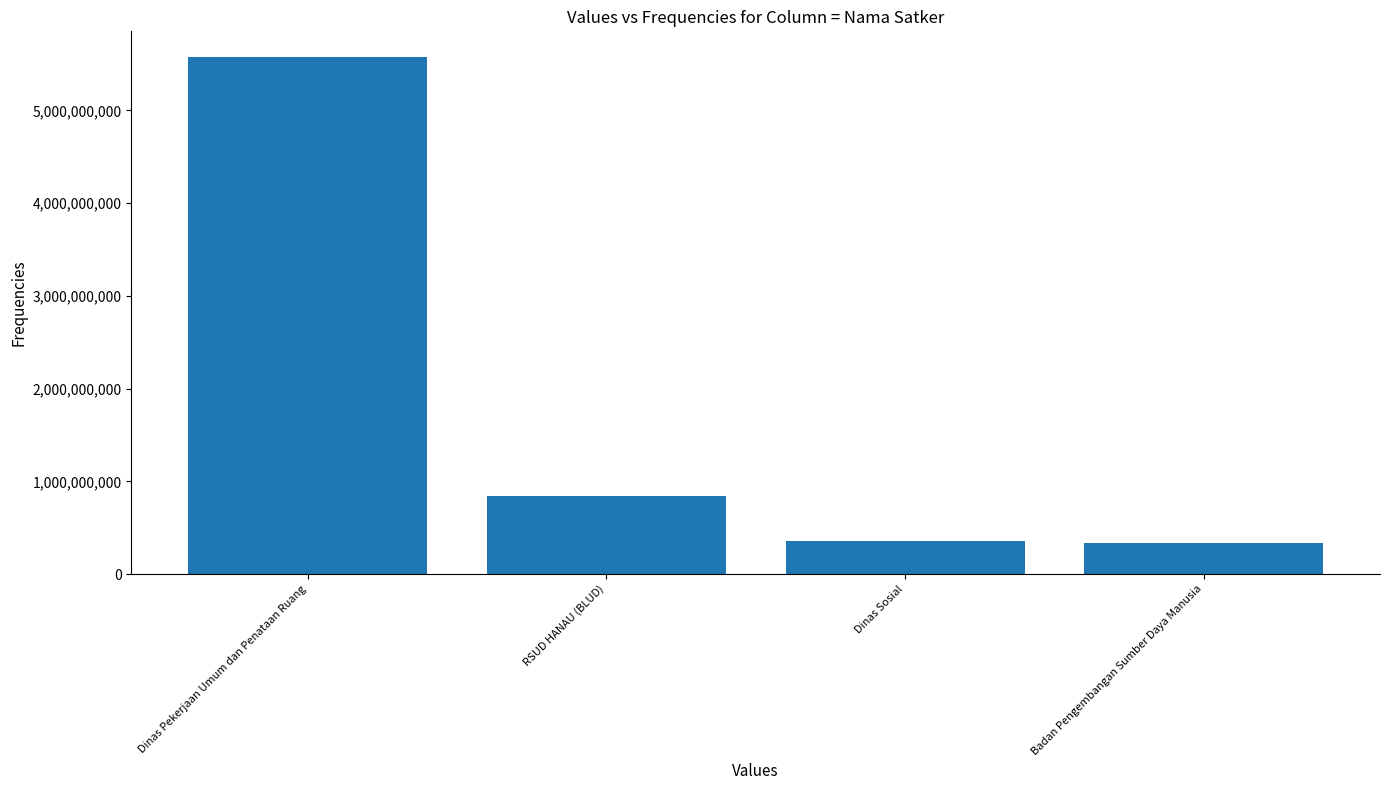

What is the difference between the second highest and minimum values?

511655969